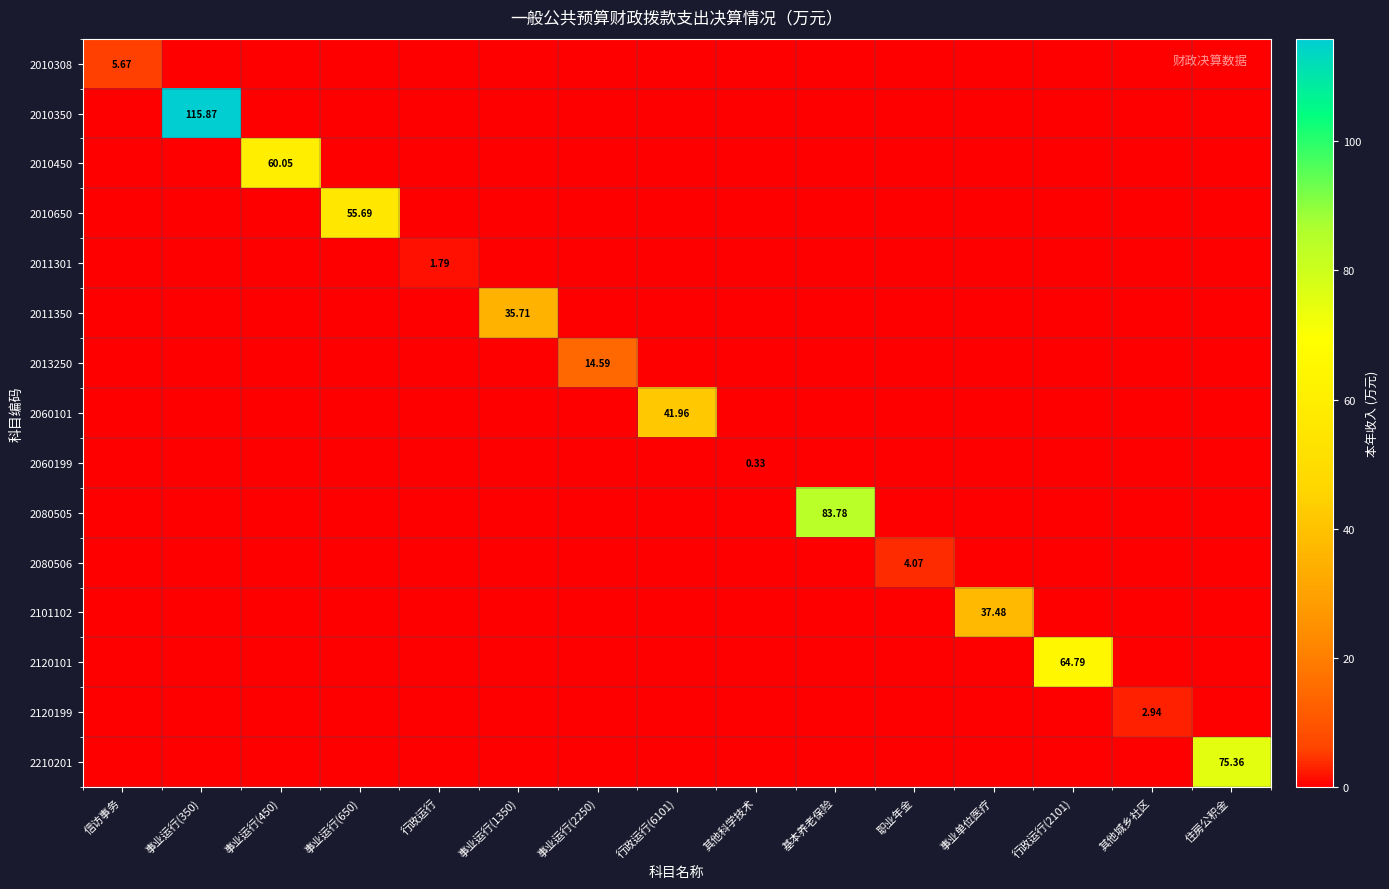

Which category has the highest value in the 2120199 series?

其他城乡社区